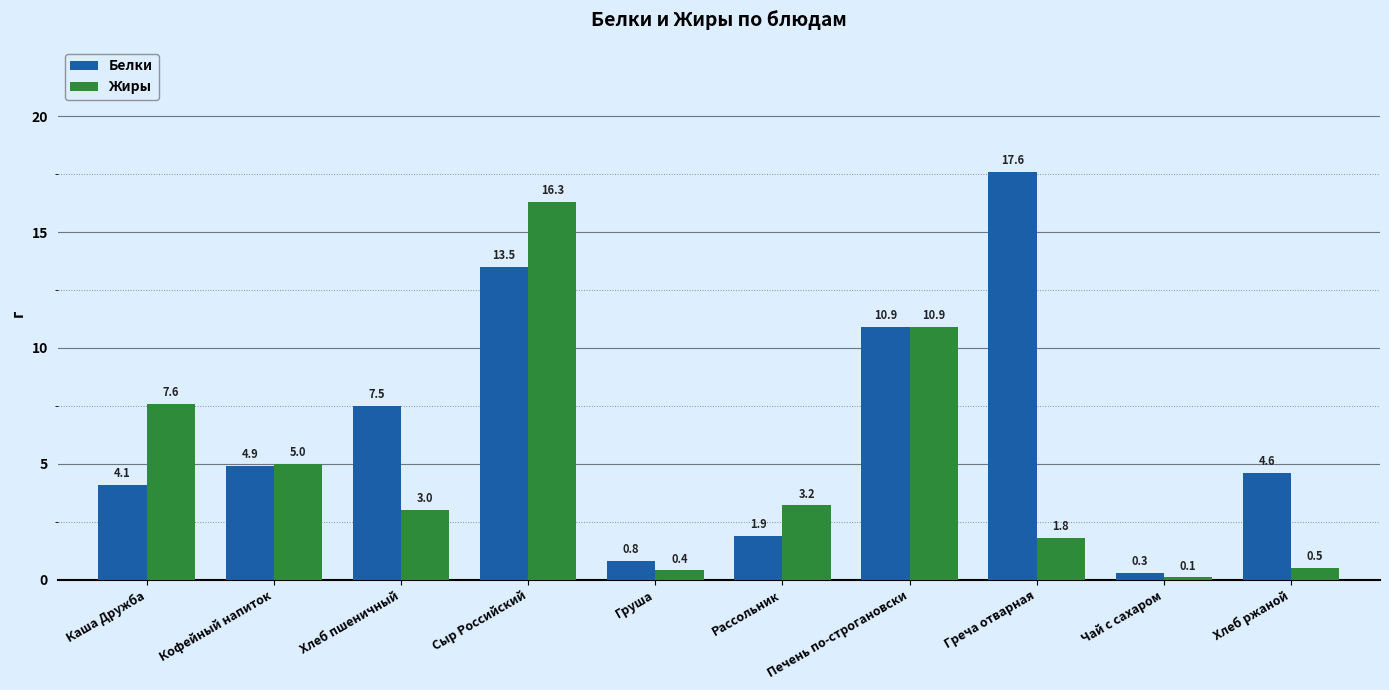

Between Сыр Российский and Хлеб ржаной, which series saw the biggest shift?

Жиры